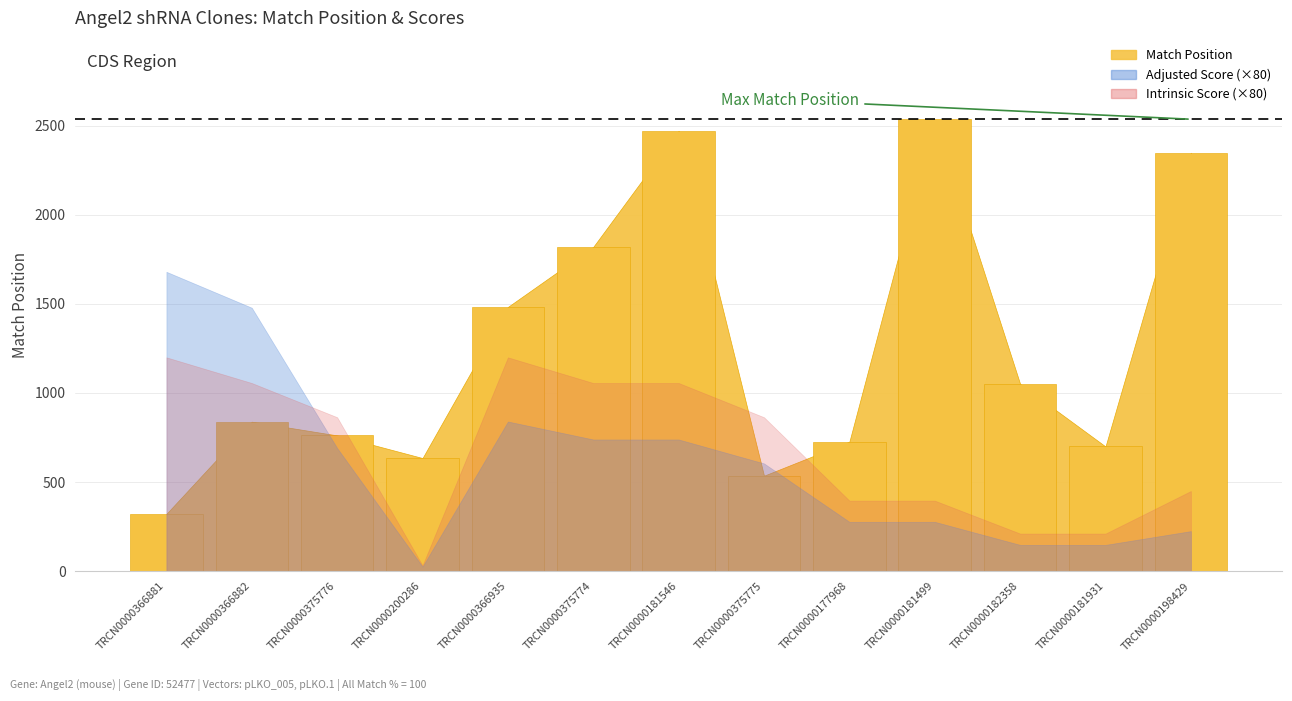

What position from the right is TRCN0000177968?

5